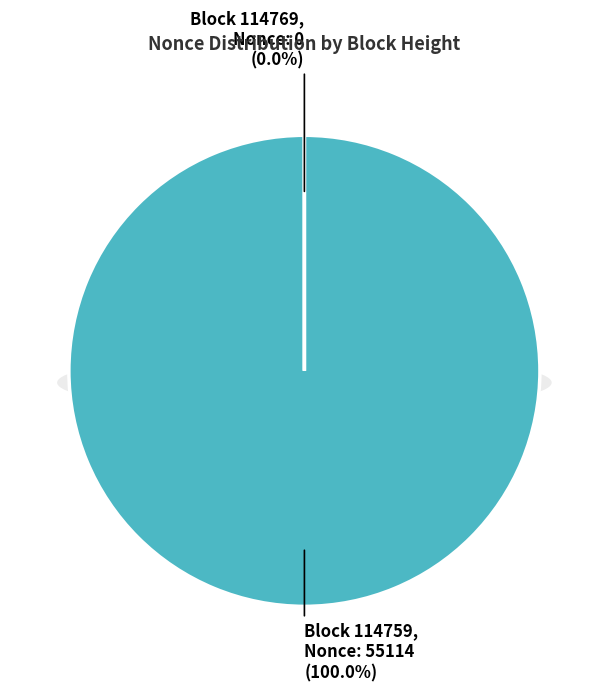

To the nearest percent, what is the difference between the 114769 (Nonce: 0) and 114759 (Nonce: 55114) slice percentages?

100%